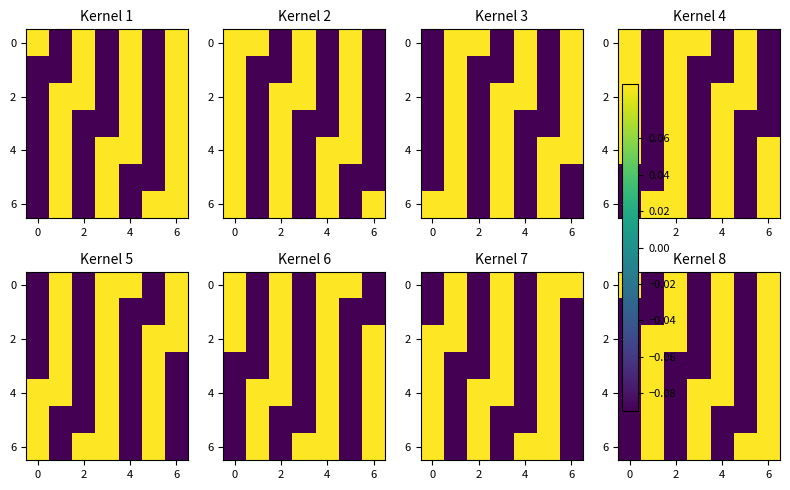

Which has a higher value, 4 or 6?

4